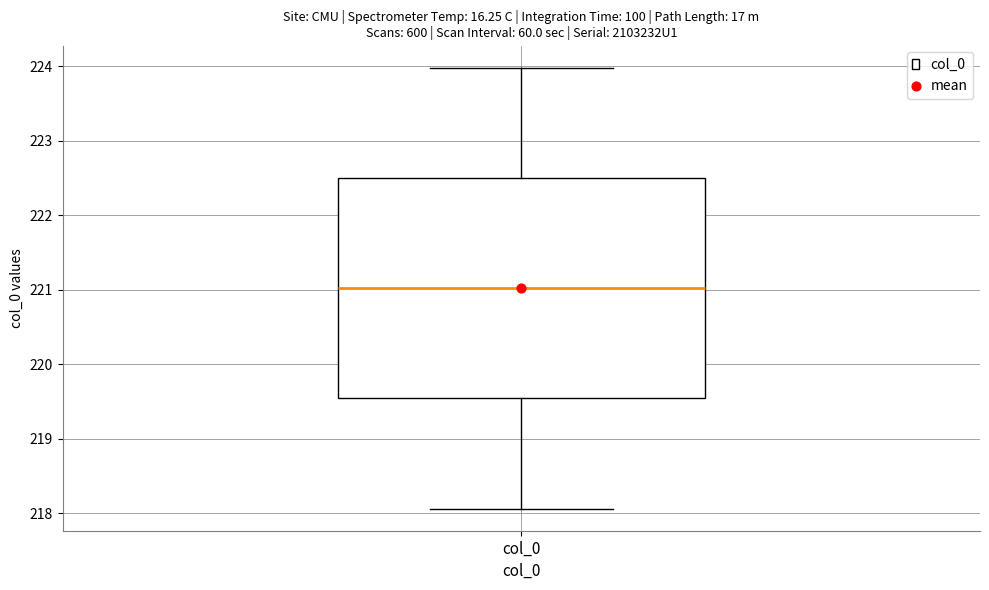

Transcribe this box plot: give where the median line is, the range the box spans, and where the two whiskers end, as read against the y-axis. The values are not printed on the chart, so give them approximately, as read against the axis.

median 221.0, box 219.5 to 222.5, whiskers 218.1 to 224.0